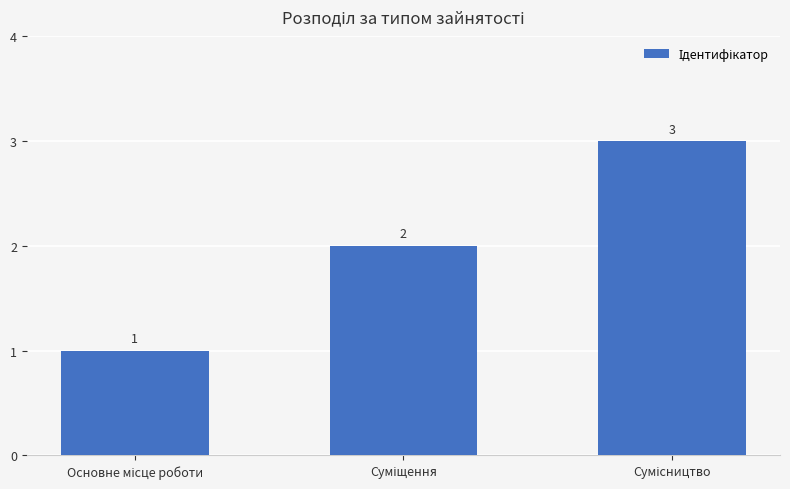

How many values are between 1 and 3?

3